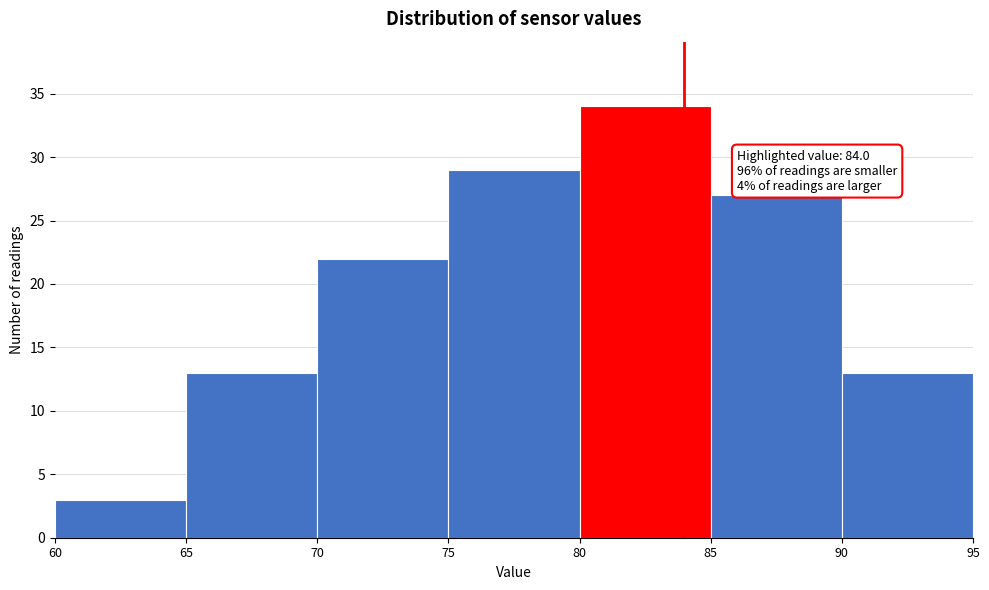

Which range on the x-axis has the tallest bar?

80 to 85